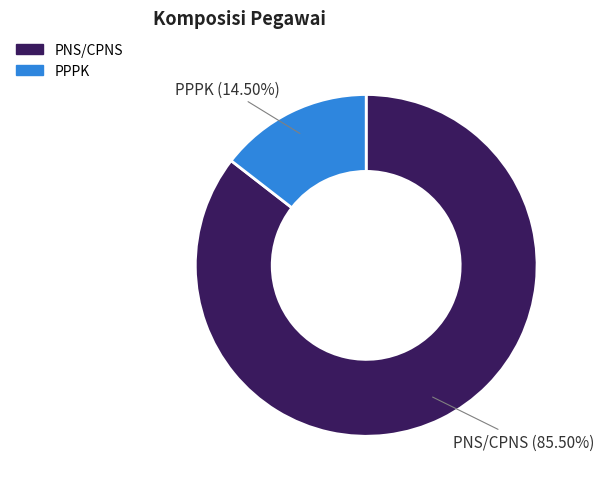

What percentage do PNS/CPNS and PPPK together represent?

100.0%